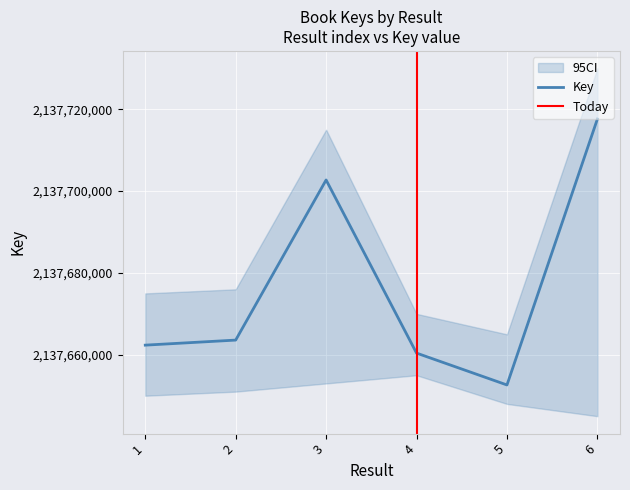

Does the chart display data point markers on the line(s)?

No